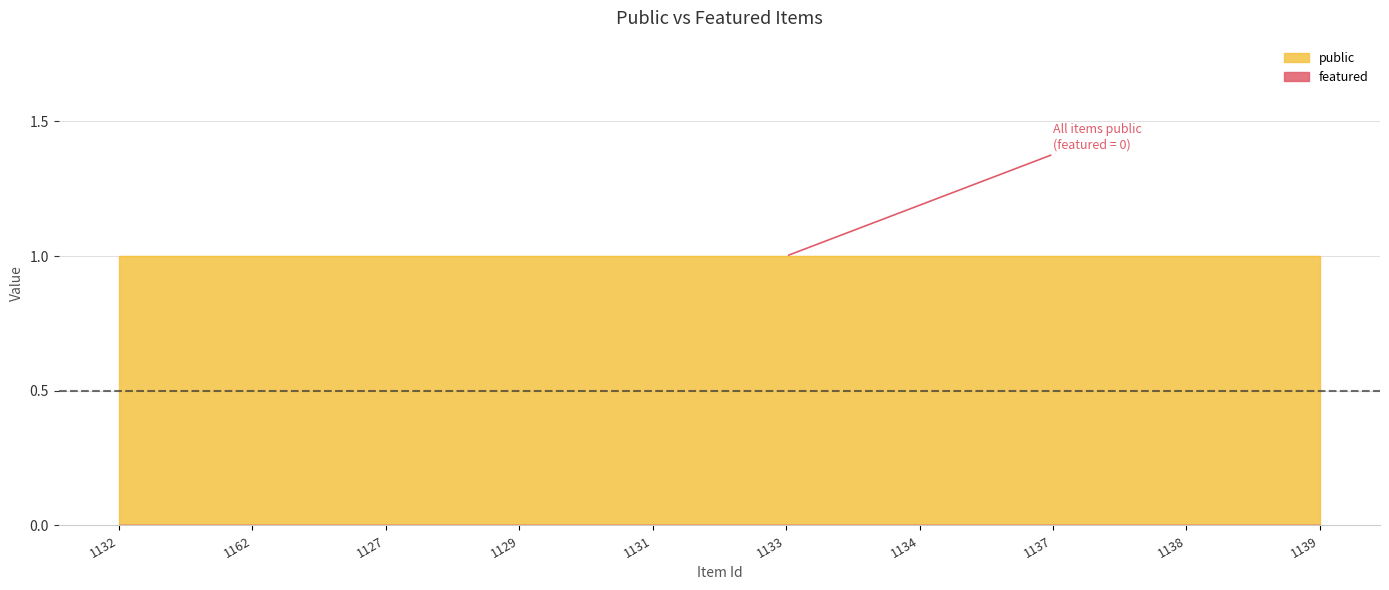

True or false: public has a value of 0 at 1131.

False